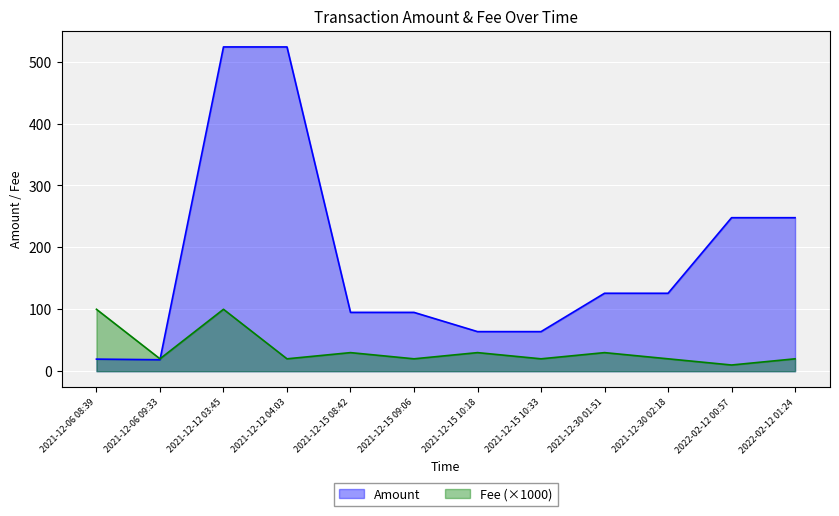

Reading left to right, list all the values displayed in this chart.

Amount: 19.5	18.5	523.8	523.7	95.0	95.0	63.9	63.9	125.9	125.9	248.0	247.9
Fee: 100.0	20.0	100.0	20.0	30.0	20.0	30.0	20.0	30.0	20.0	10.0	20.0